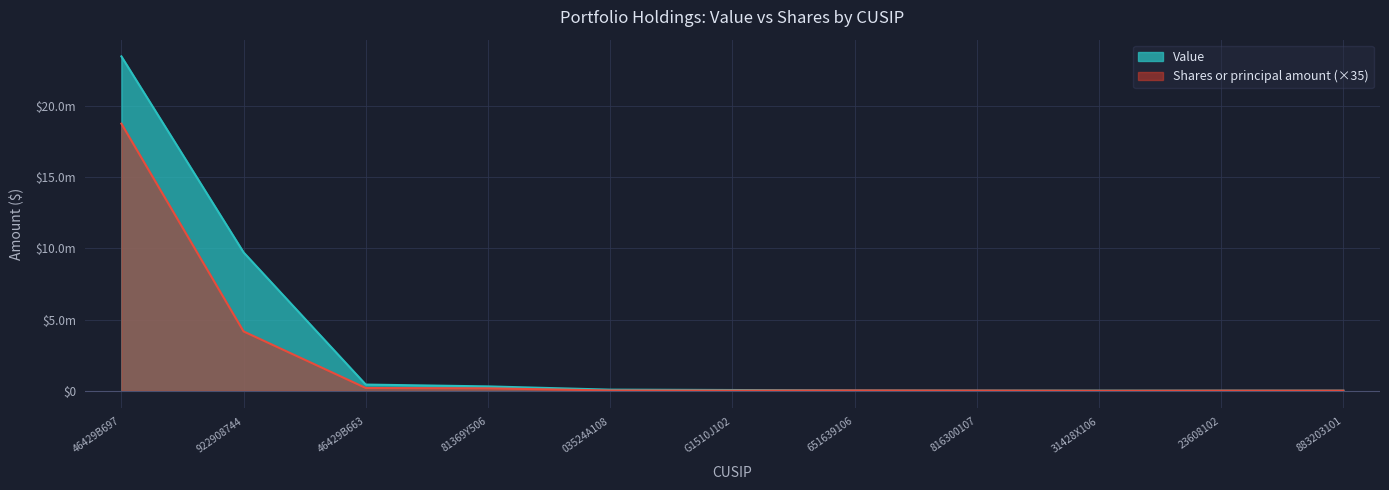

Does the chart display data point markers on the line(s)?

No